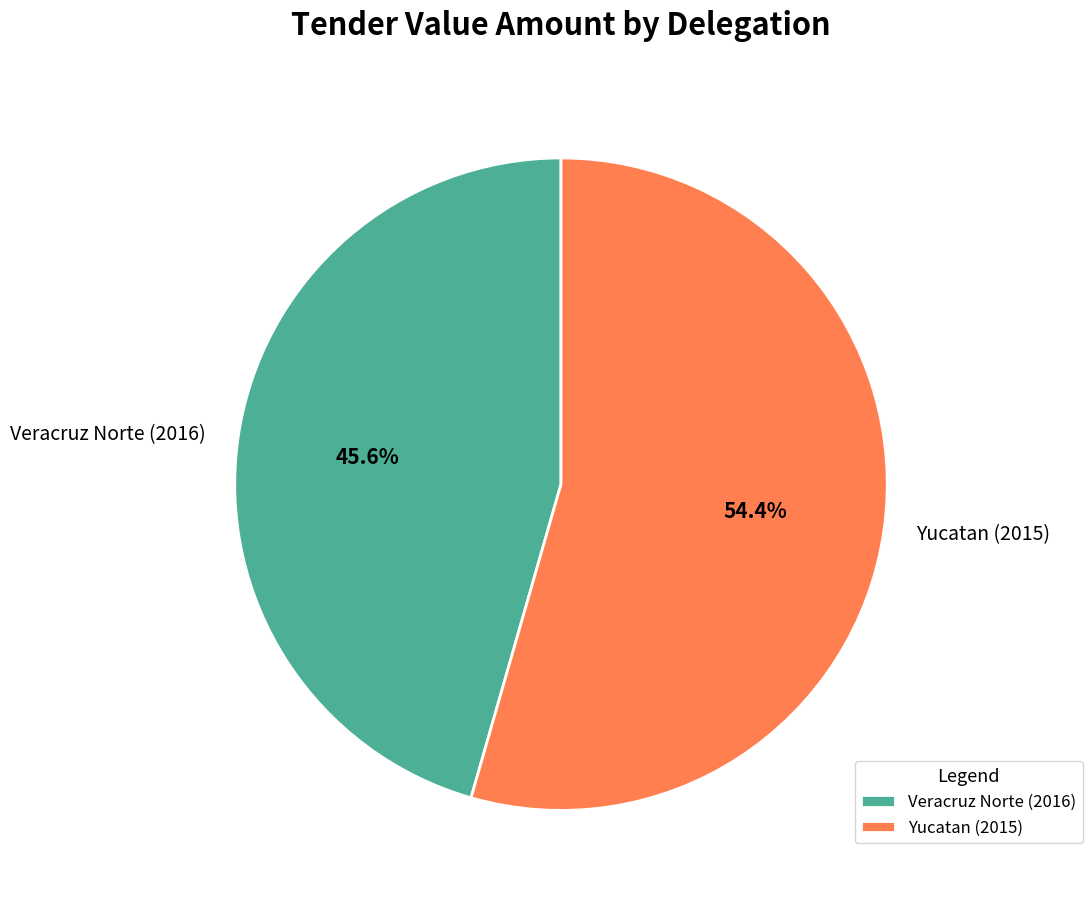

Rank the categories by value from highest to lowest.

Yucatan (2015), Veracruz Norte (2016)